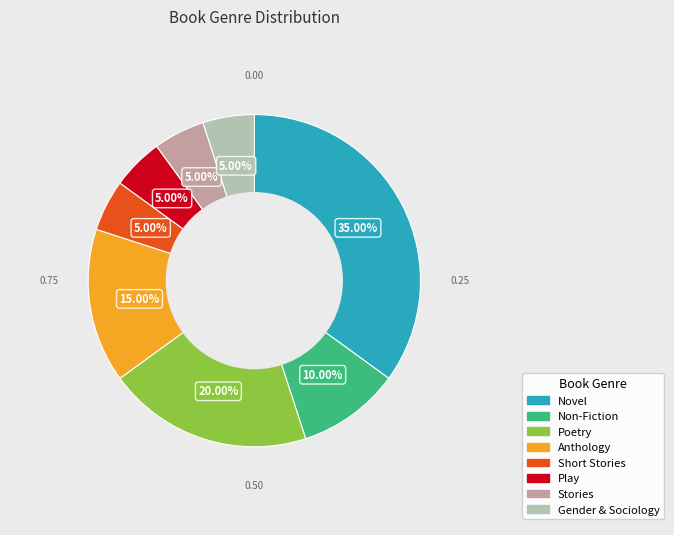

Which category has the biggest portion of the pie?

Novel